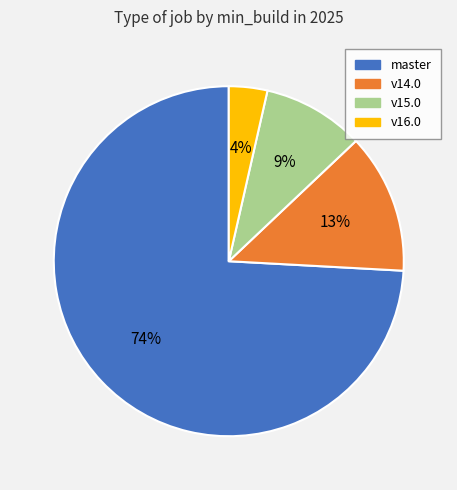

Is master the majority of the pie?

Yes